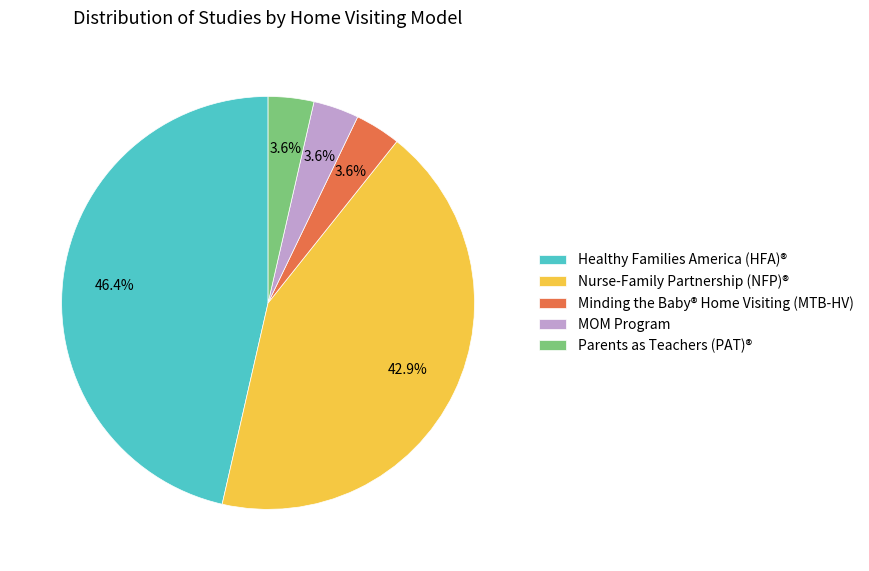

Does any single category account for the majority?

No